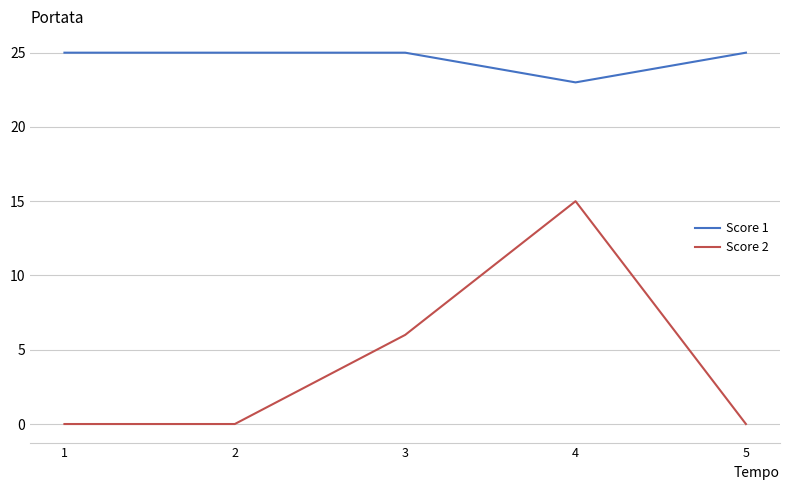

At which label is Score 2 closest to 7?

3